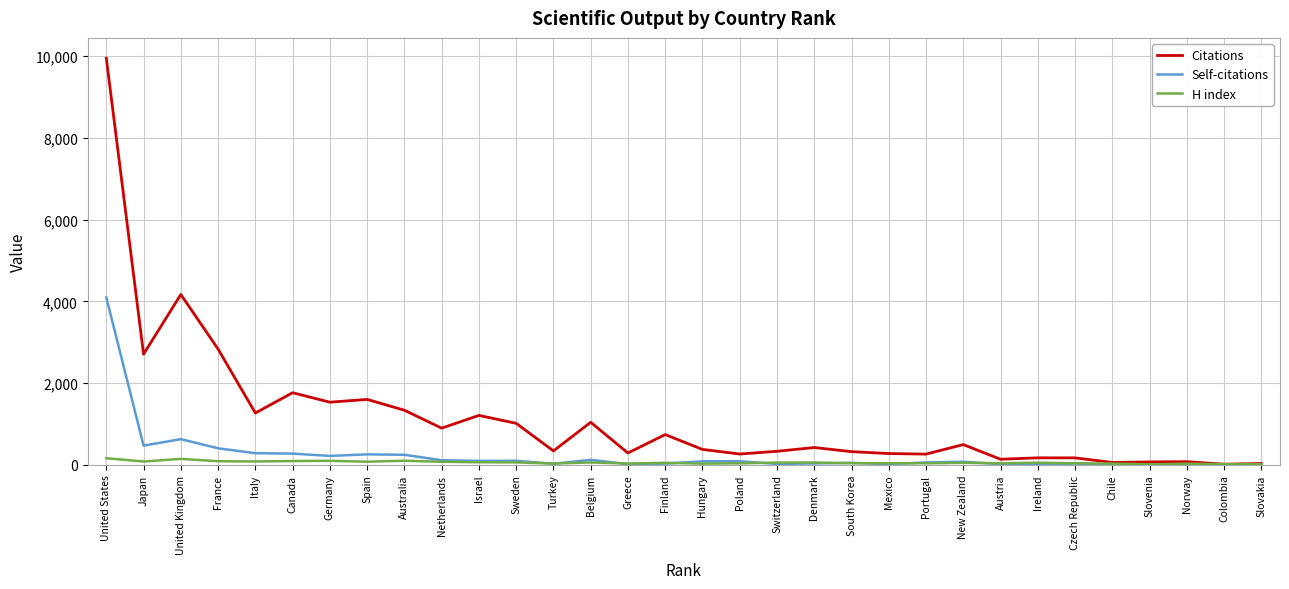

True or false: Self-citations has a value of 2782 at United States.

False